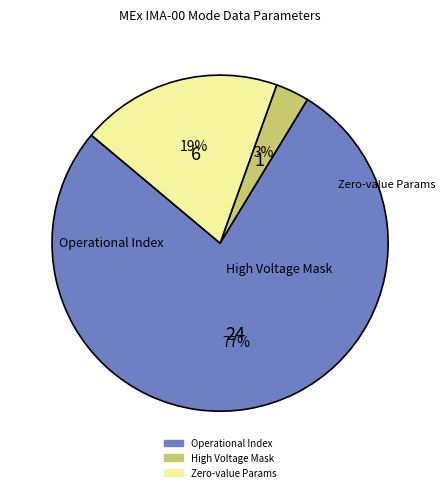

How many segments does this pie chart have?

3